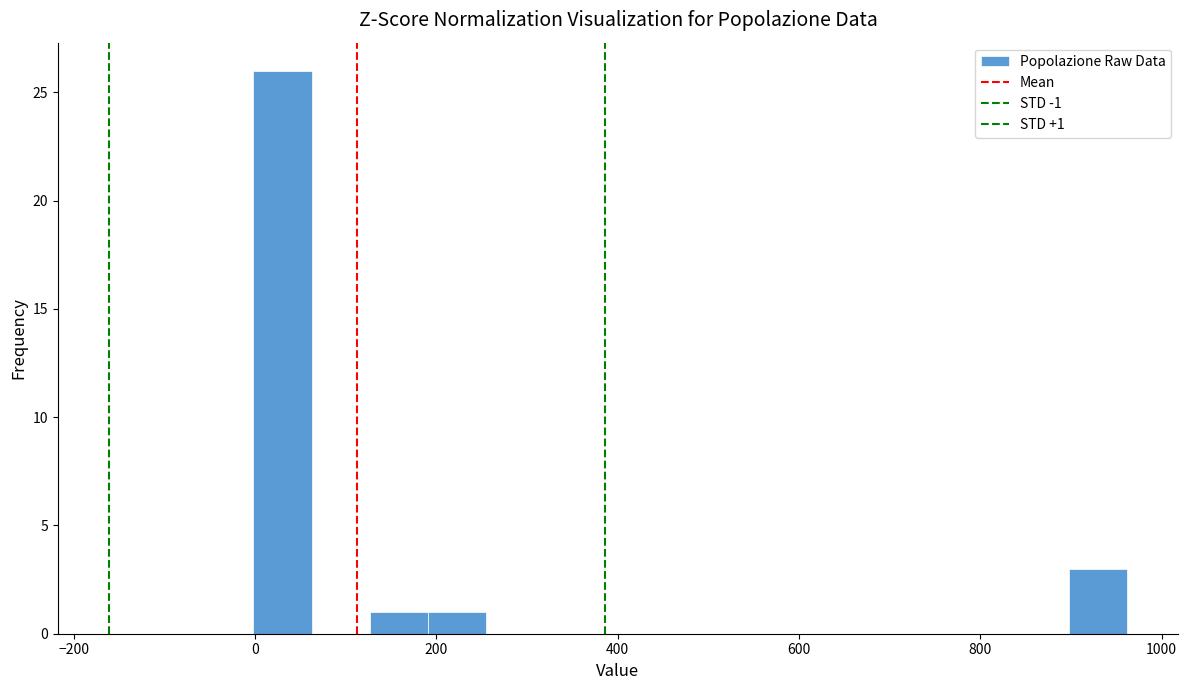

Around what value on the x-axis is the tallest bar? Give the approximate position of its centre, as read against the axis.

40